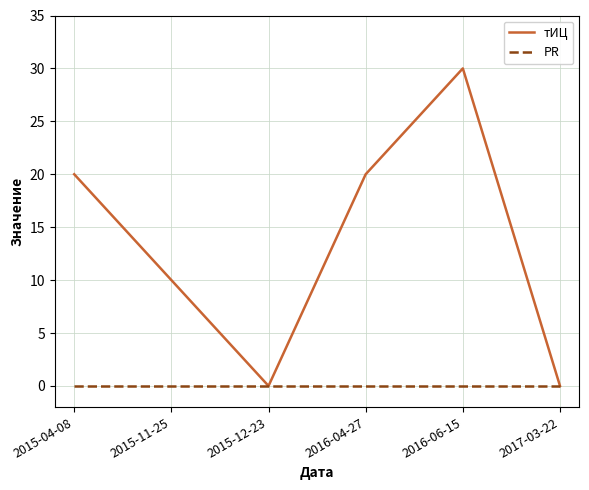

What is the greatest value displayed?

30